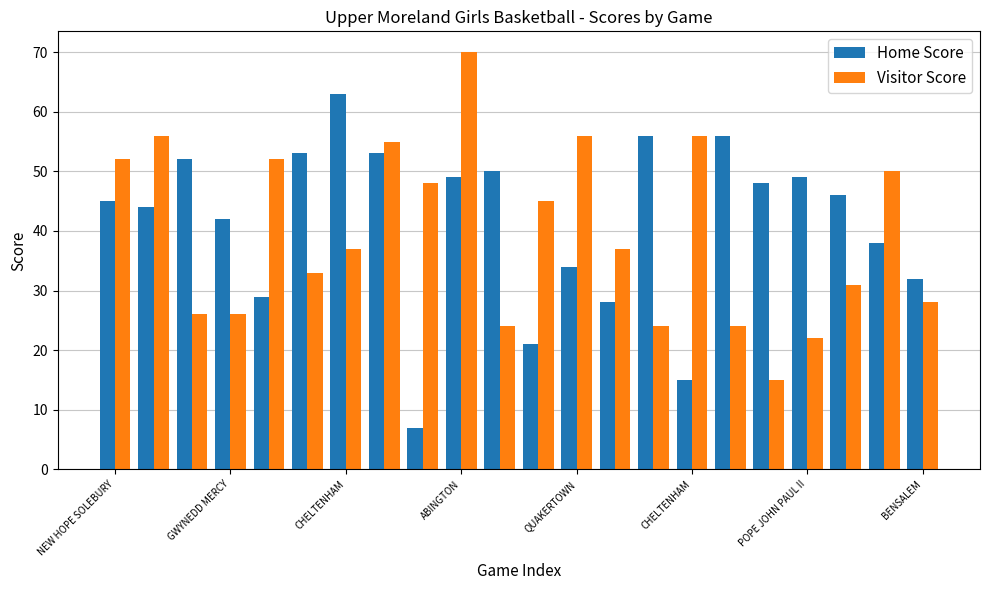

What is the difference between the maximum and second lowest values in the Home Score series?

48